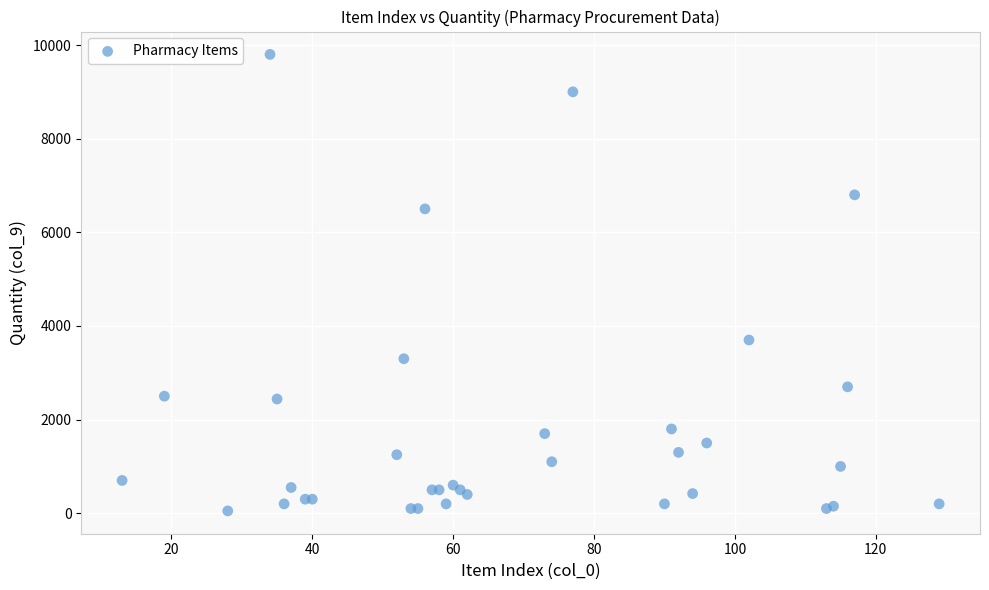

What Y value in the scatter plot is closest to 4925?

3700